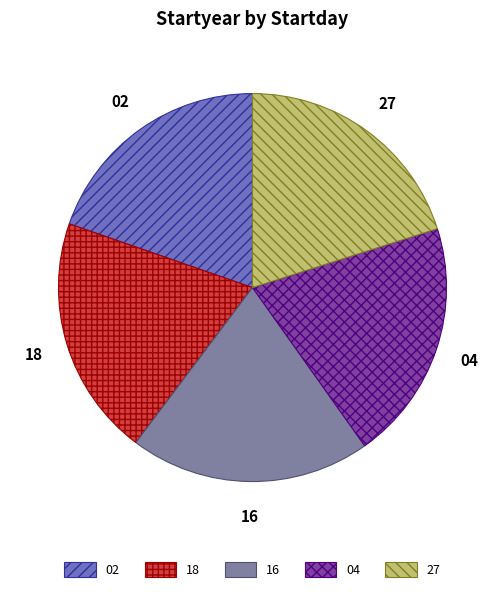

Approximately how many times larger is the value at 16 compared to 27?

1.0